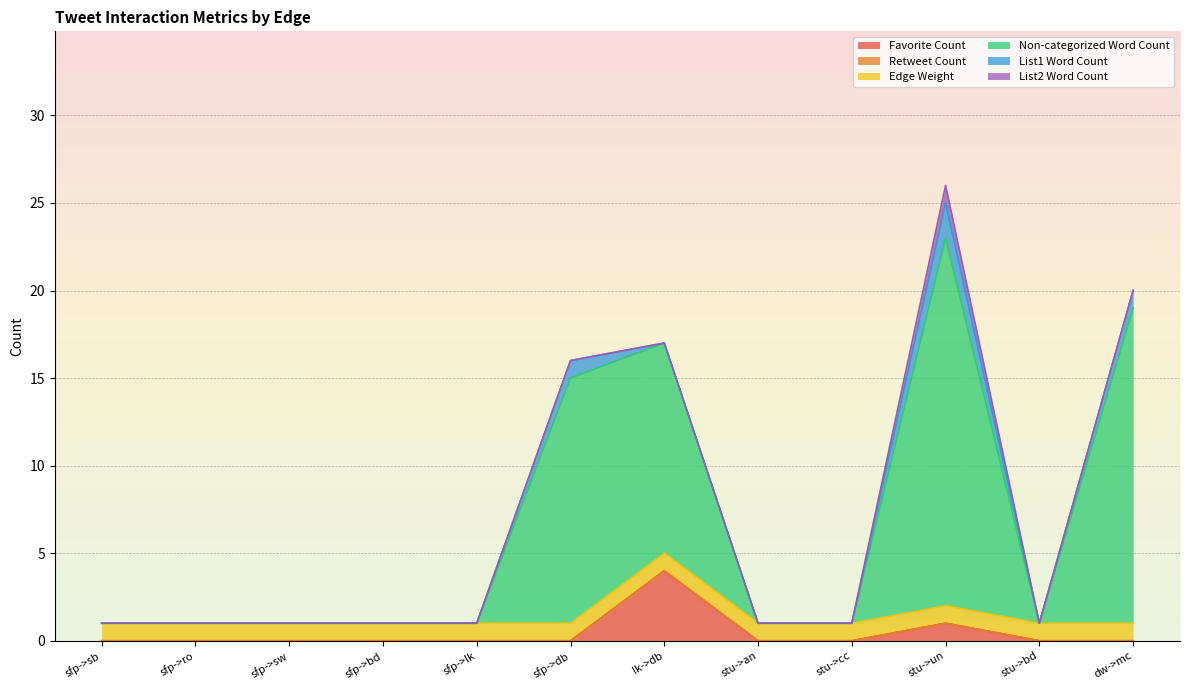

Reading left to right, transcribe all the data shown in this chart.

Favorite Count: 0	0	0	0	0	0	4	0	0	1	0	0
Retweet Count: 0	0	0	0	0	0	0	0	0	0	0	0
Edge Weight: 1	1	1	1	1	1	1	1	1	1	1	1
Non-categorized Word Count: 0	0	0	0	0	14	12	0	0	21	0	18
List1 Word Count: 0	0	0	0	0	1	0	0	0	2	0	1
List2 Word Count: 0	0	0	0	0	0	0	0	0	1	0	0